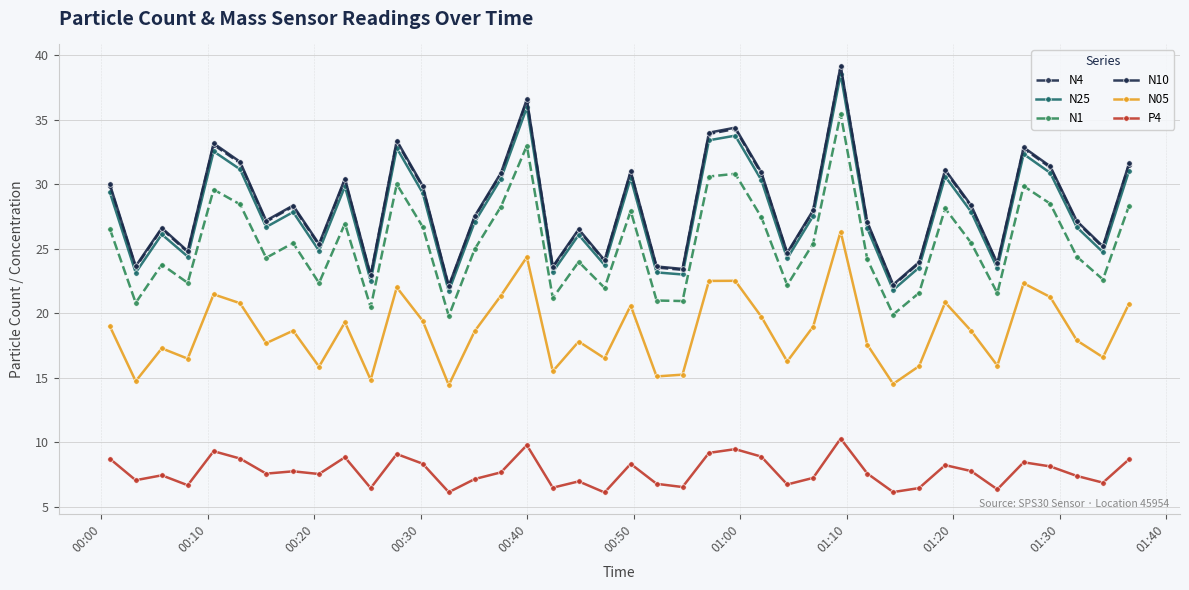

What is the value of the P4 point at the 5th from the left?

9.3